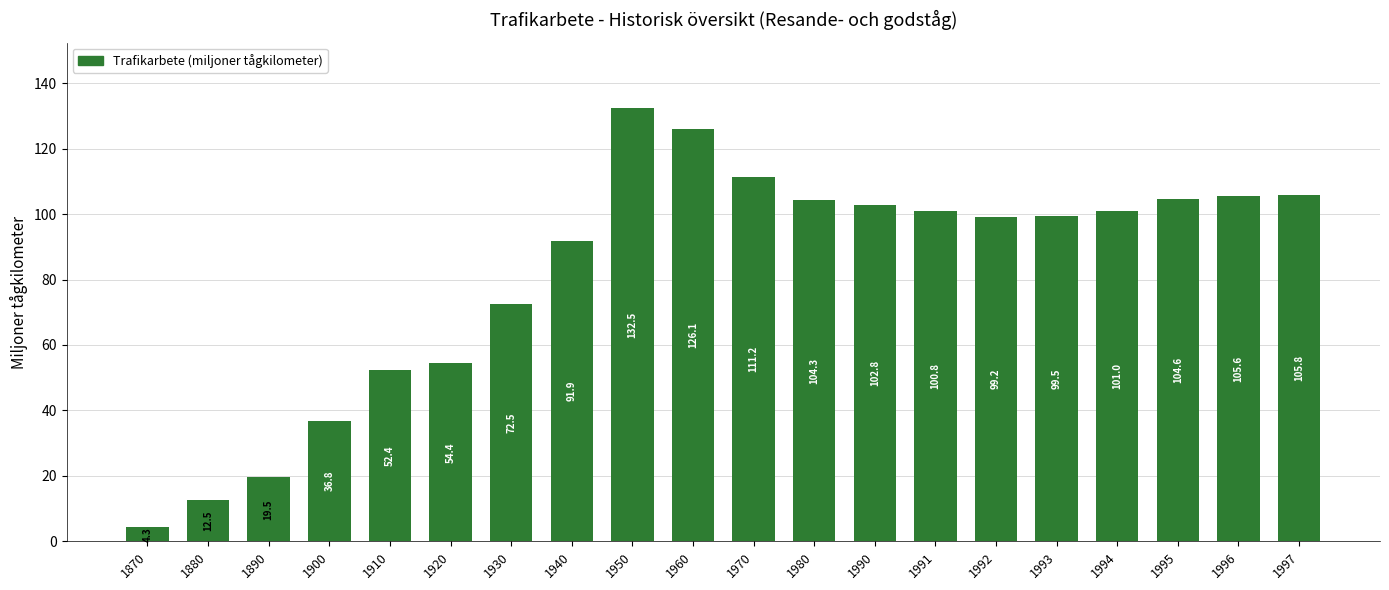

Which label corresponds to the smallest value in the chart?

1870